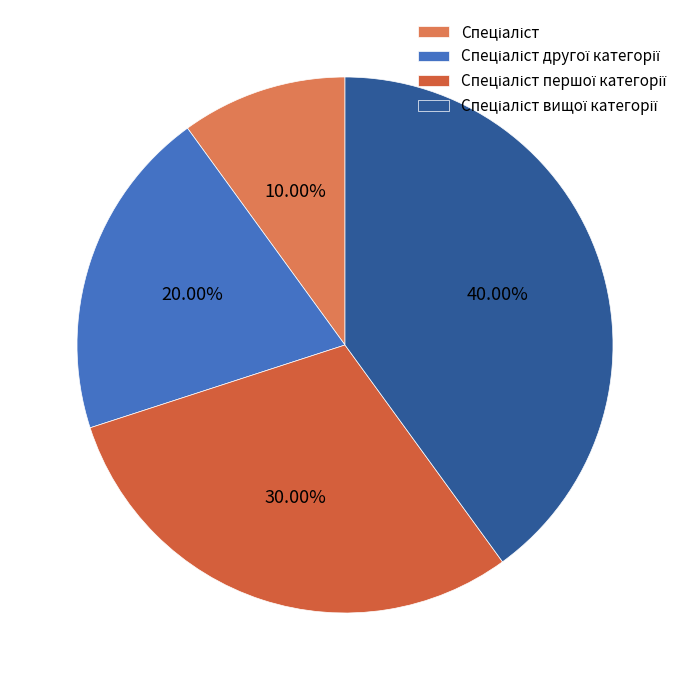

Does Спеціаліст другої категорії account for over 50% of the chart?

No